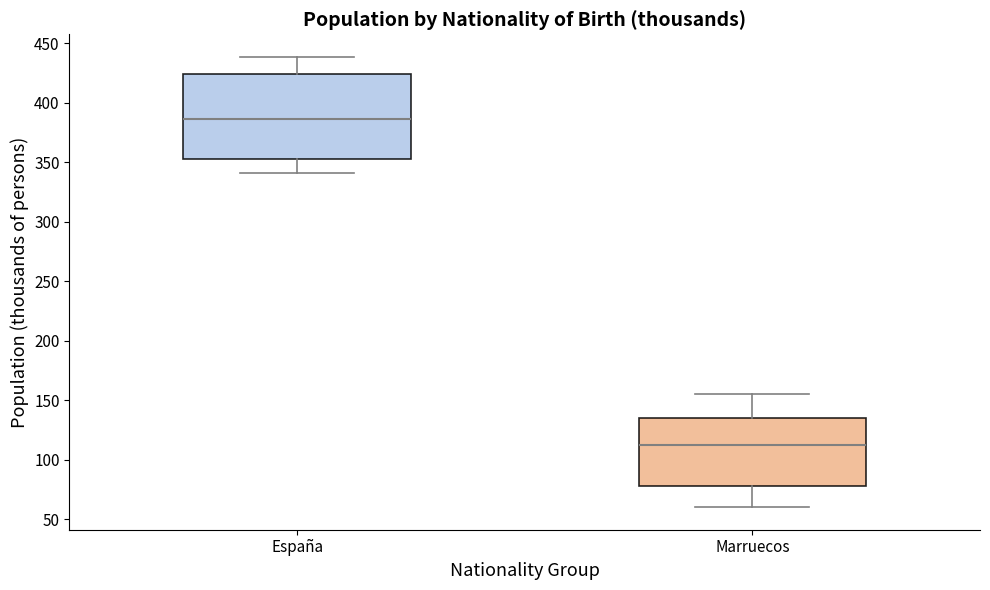

Which box's median line is the lowest?

Marruecos